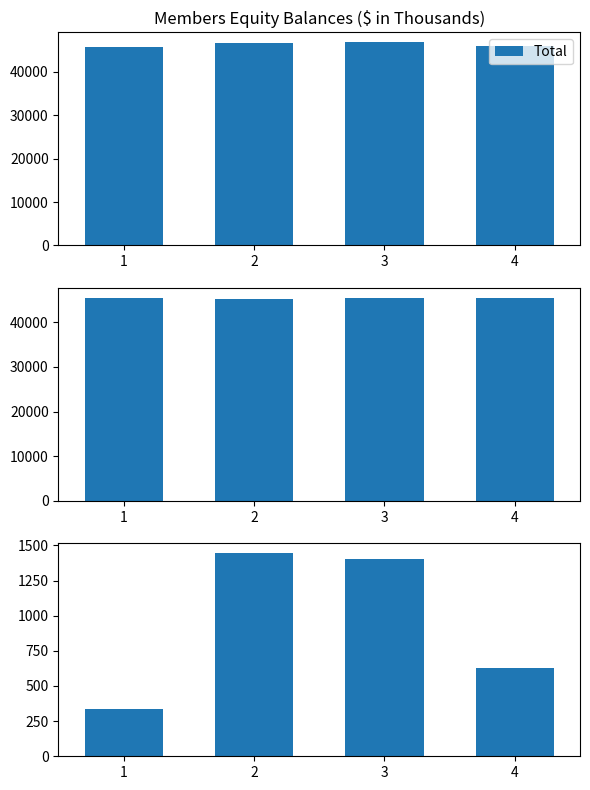

Are the bars grouped side by side (vs. stacked)?

Yes